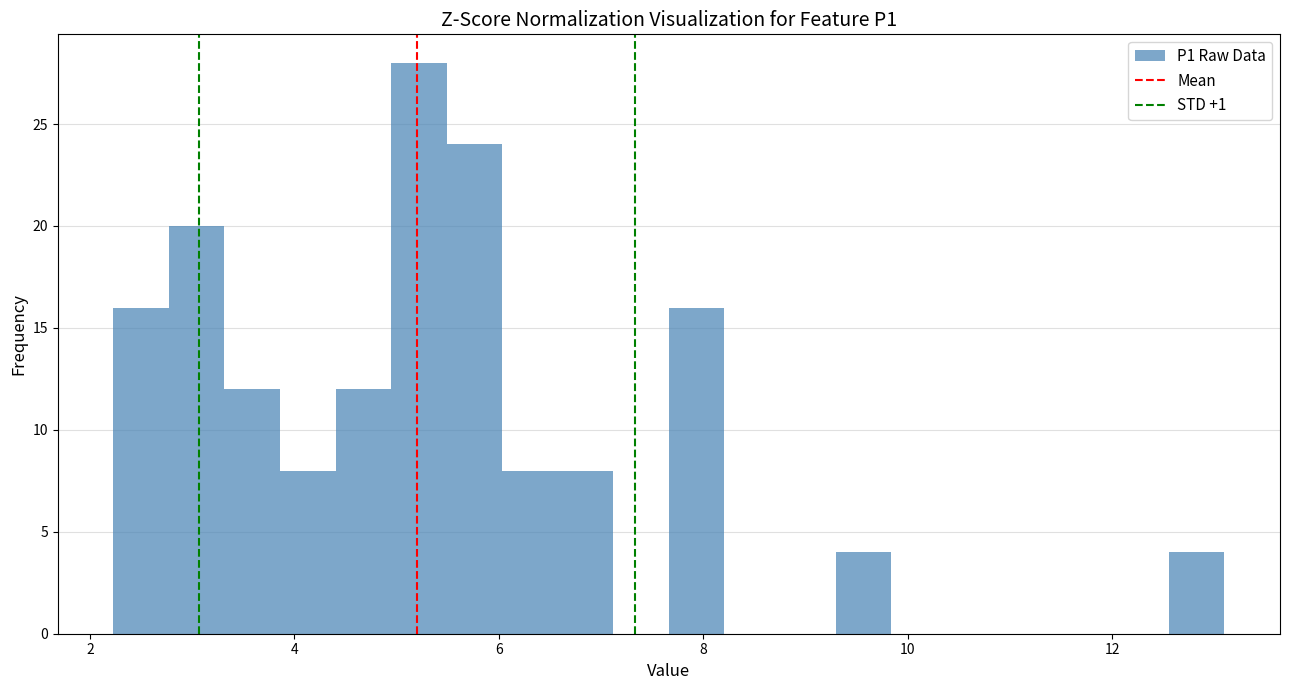

Read against the x-axis, roughly where is the centre of the tallest bar?

5.2